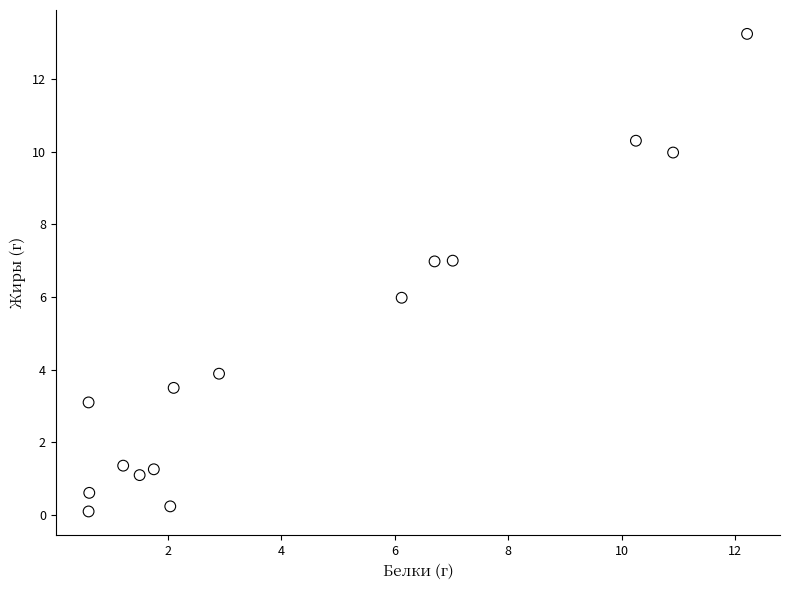

What is the range of X values (max minus min)?

11.6